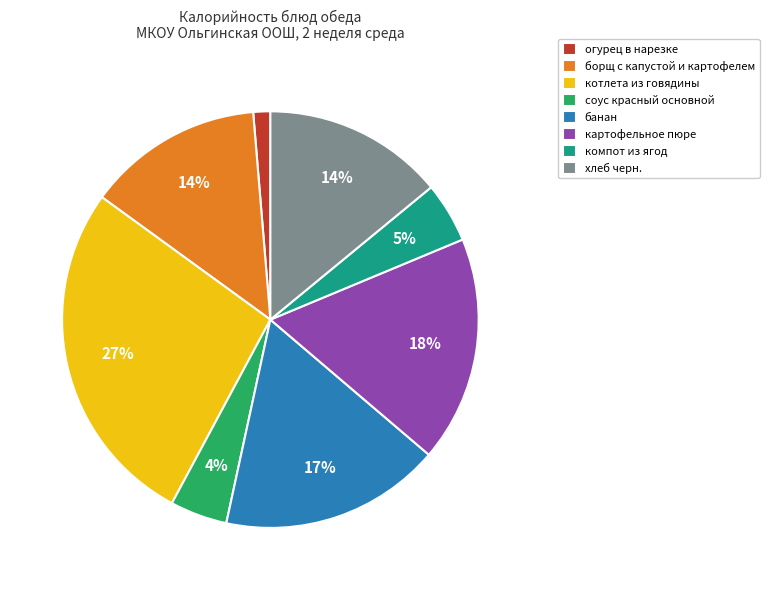

To the nearest percent, what is the difference between the largest and smallest slice percentages?

26%